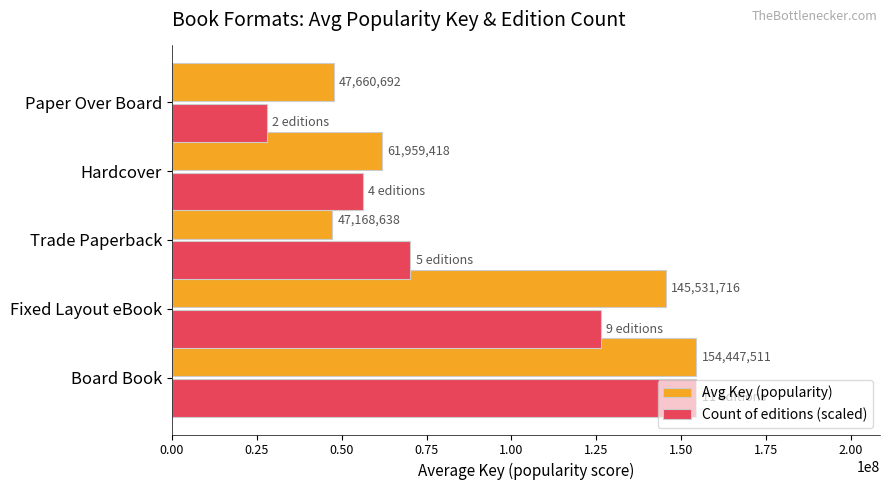

True or false: Count of editions (scaled) has a value of 211596480.6 at Board Book.

False